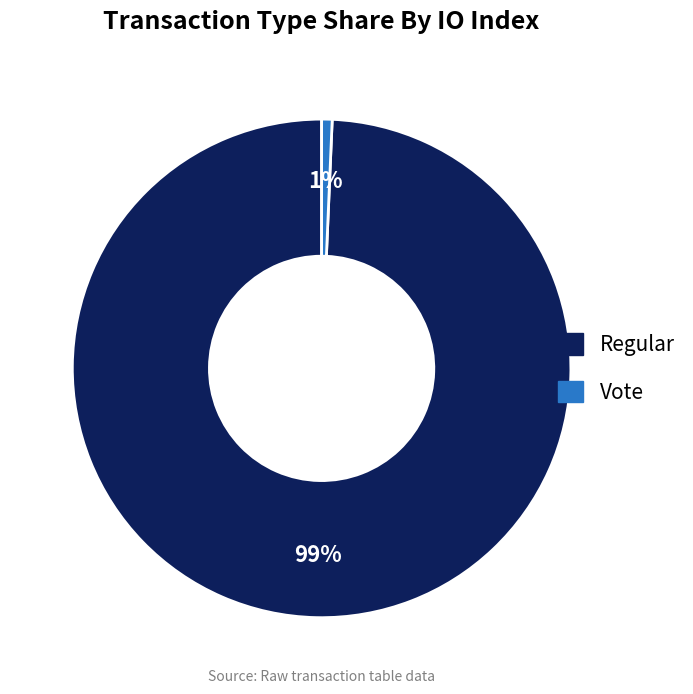

What is the smallest slice in the pie chart?

Vote